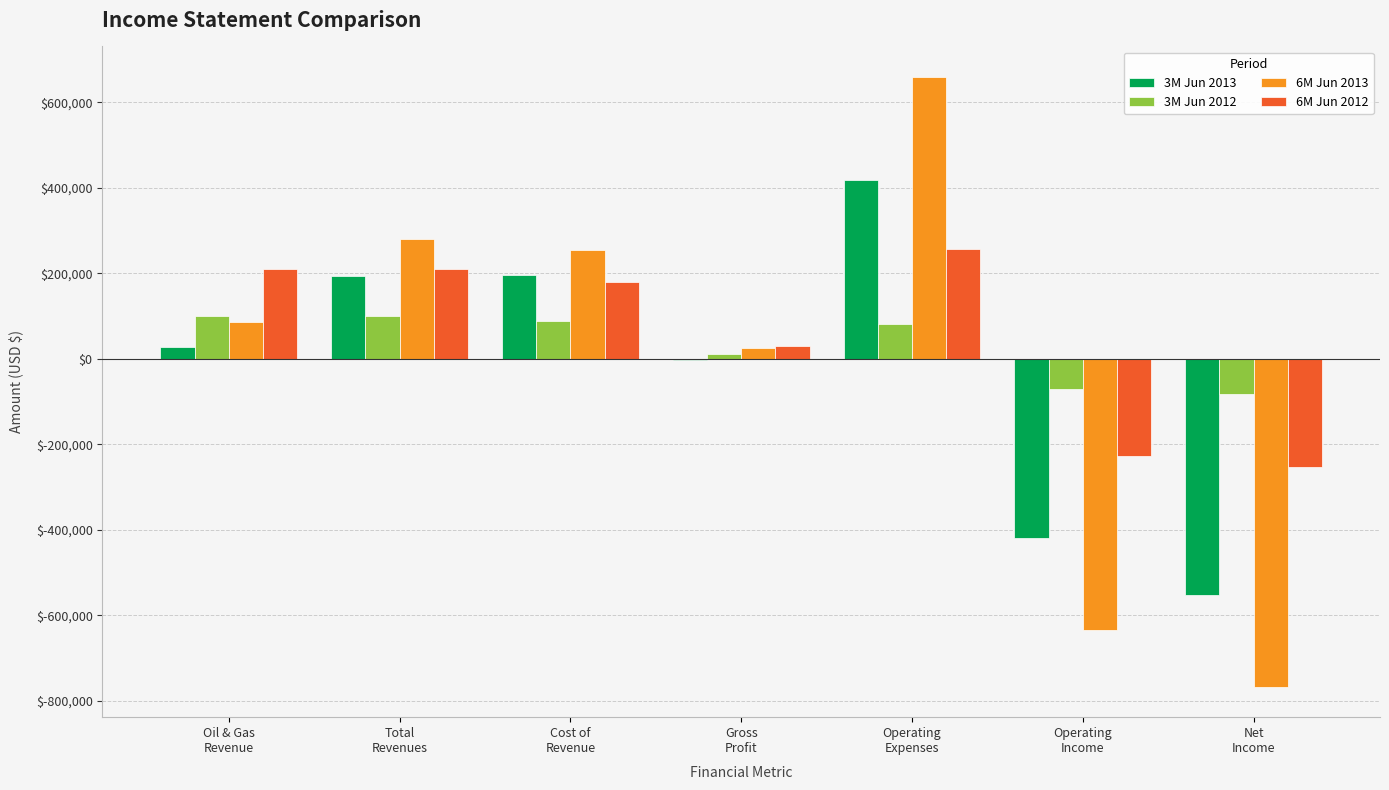

Is it true that 6M Jun 2013 equals 25659 at Gross
Profit?

True